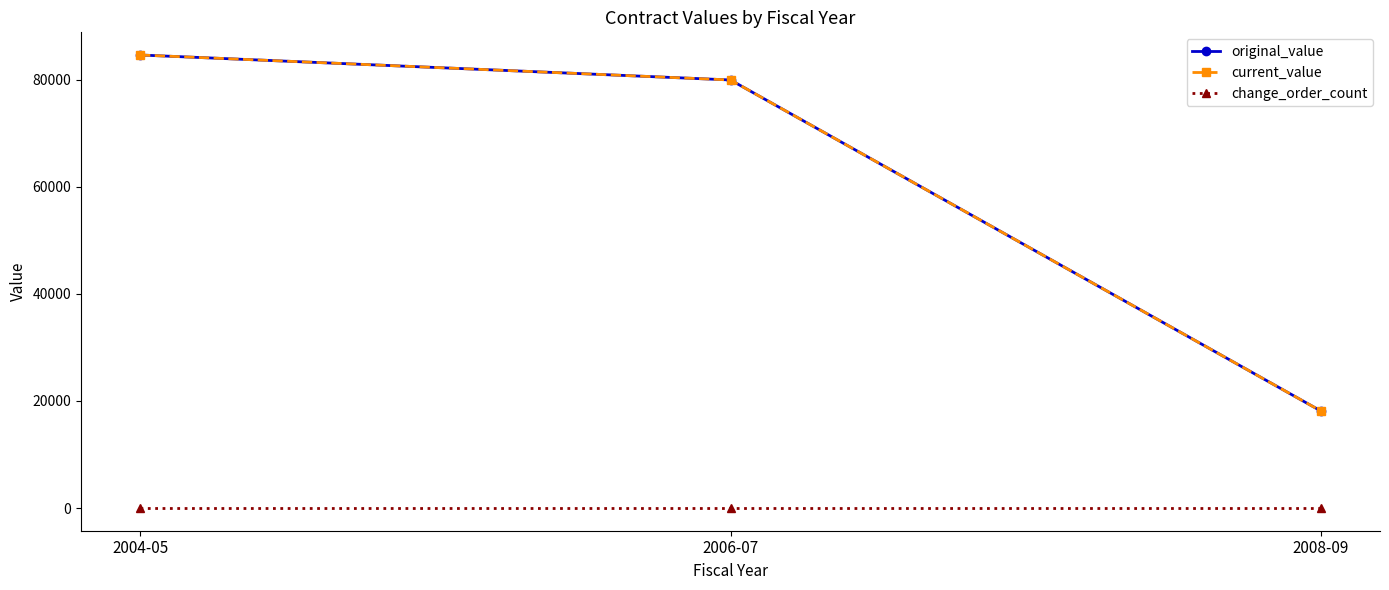

Is it true that original_value equals 84628.1 at 2004-05?

True